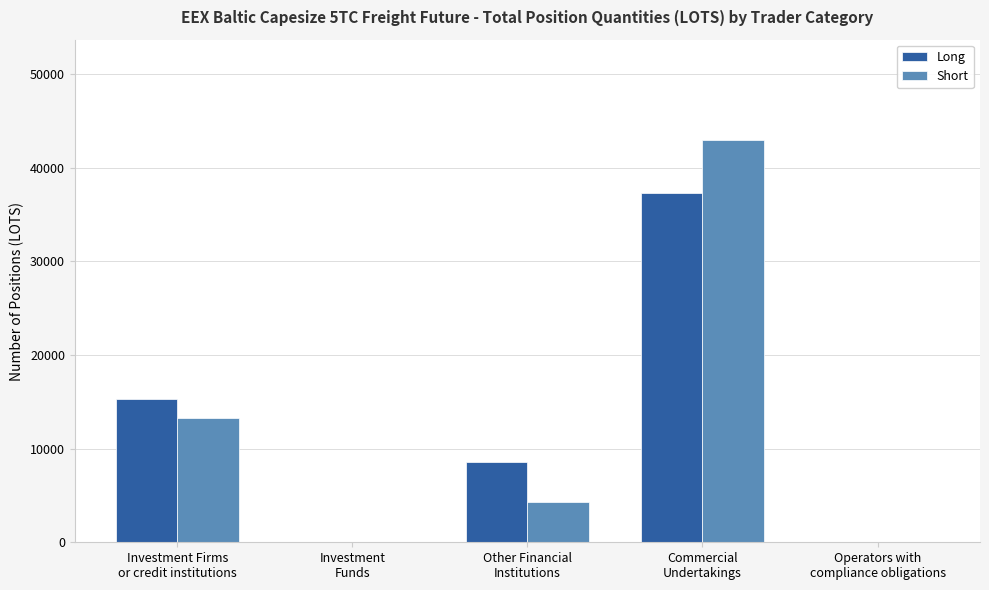

At which label does Long reach its peak?

Commercial
Undertakings